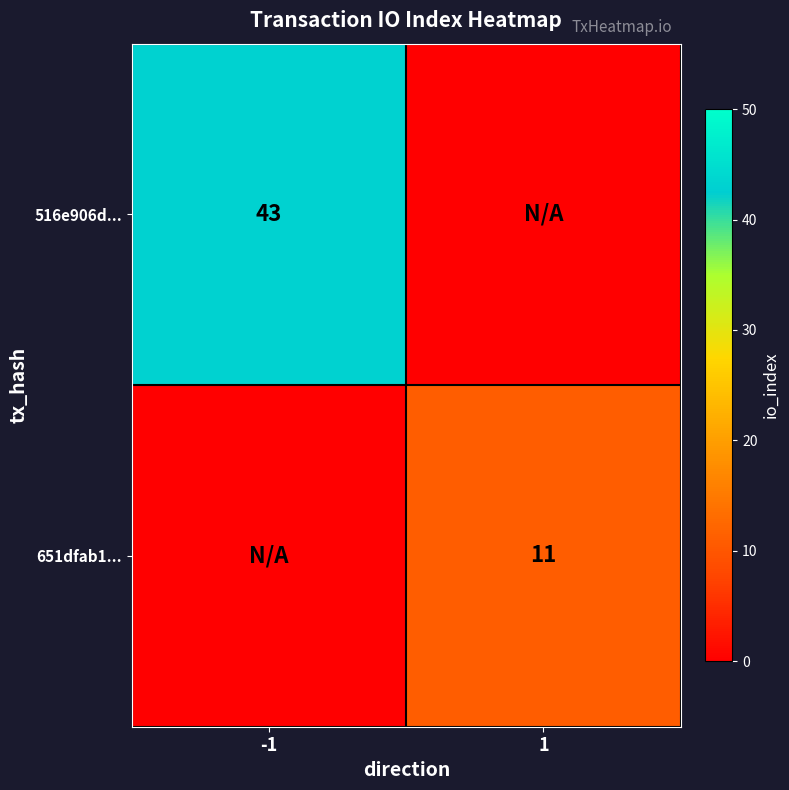

True or false: 651dfab1... has a value of 11 at 1.

True